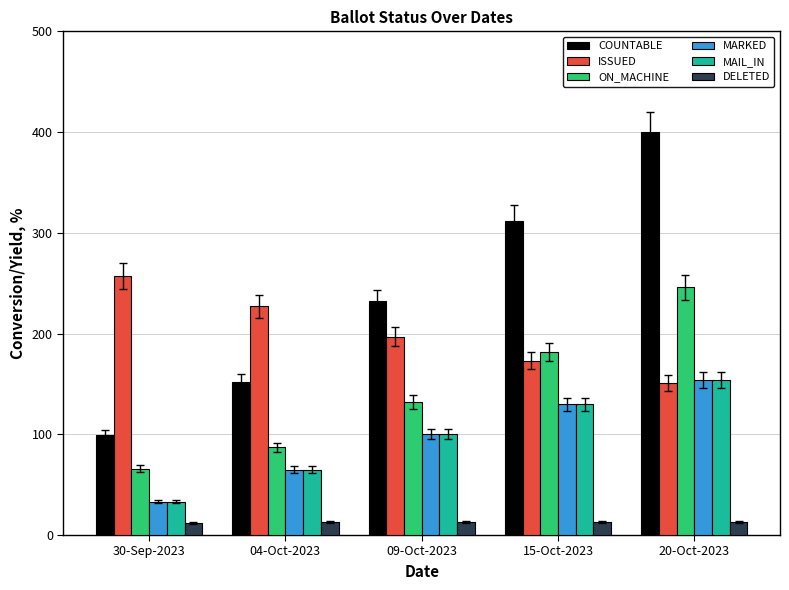

What is the maximum value shown in the chart?

400